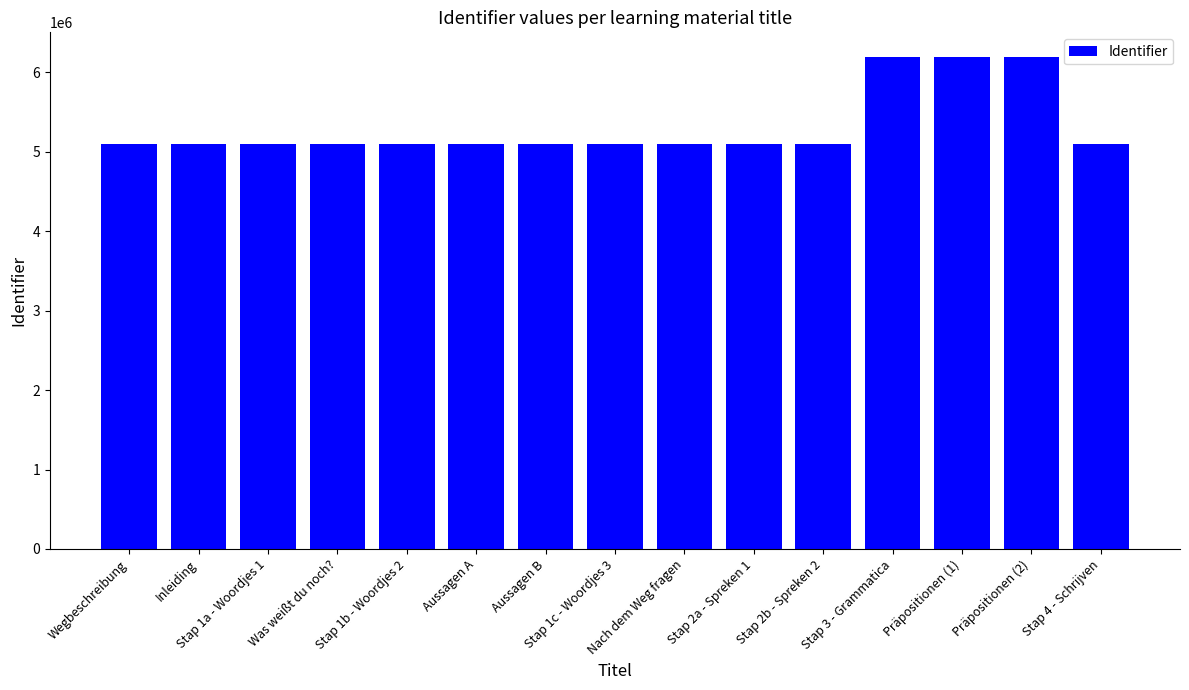

Is it true that the value at Nach dem Weg fragen is 7963375?

False